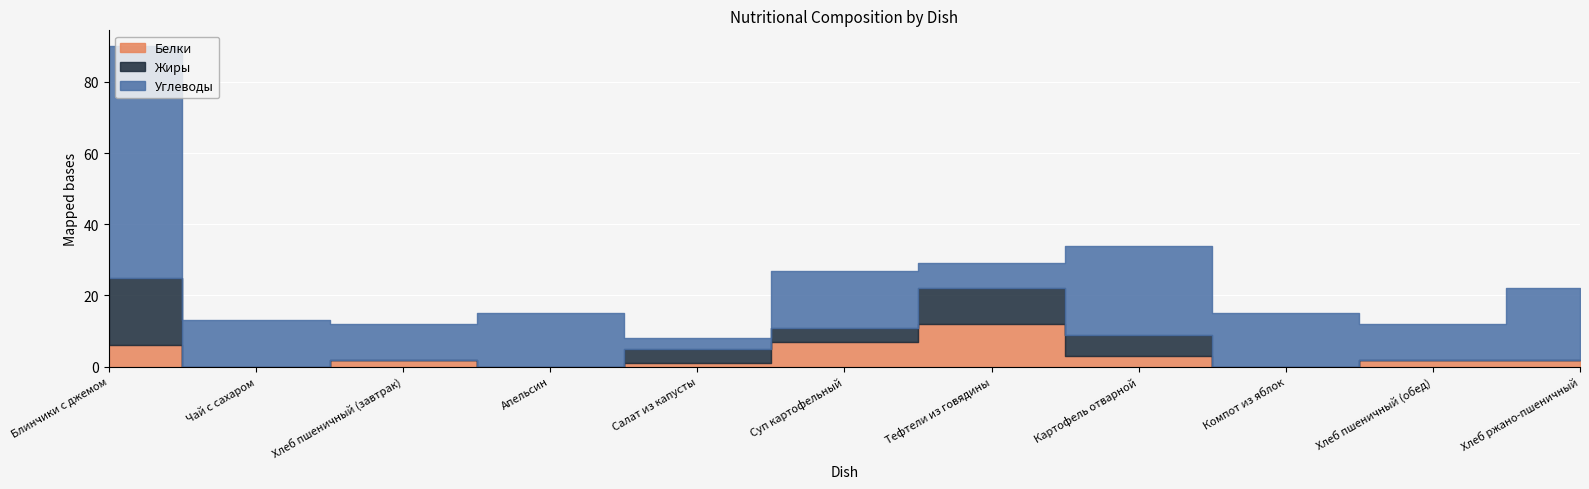

What is the sum of the Углеводы values at Хлеб пшеничный (обед) and Компот из яблок?

25